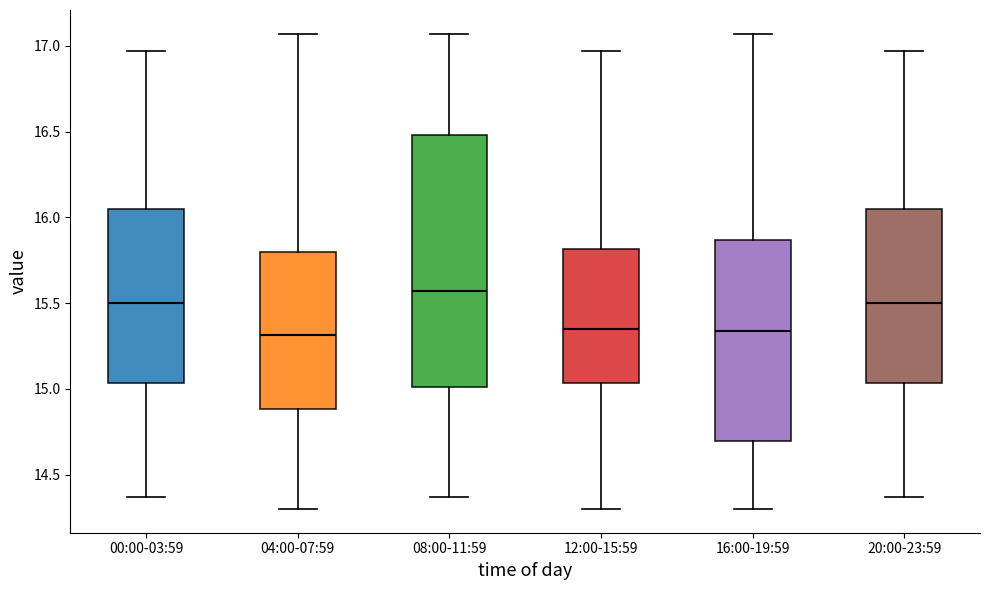

Reading left to right, transcribe this box plot: for each box, give where its median line is, the range the box spans, and where its two whiskers end, as read against the y-axis. The values are not printed on the chart, so give them approximately, as read against the axis.

00:00-03:59: median 15.50, box 15.05 to 16.05, whiskers 14.35 to 16.95
04:00-07:59: median 15.30, box 14.90 to 15.80, whiskers 14.30 to 17.05
08:00-11:59: median 15.55, box 15.00 to 16.50, whiskers 14.35 to 17.05
12:00-15:59: median 15.35, box 15.05 to 15.80, whiskers 14.30 to 16.95
16:00-19:59: median 15.35, box 14.70 to 15.85, whiskers 14.30 to 17.05
20:00-23:59: median 15.50, box 15.05 to 16.05, whiskers 14.35 to 16.95